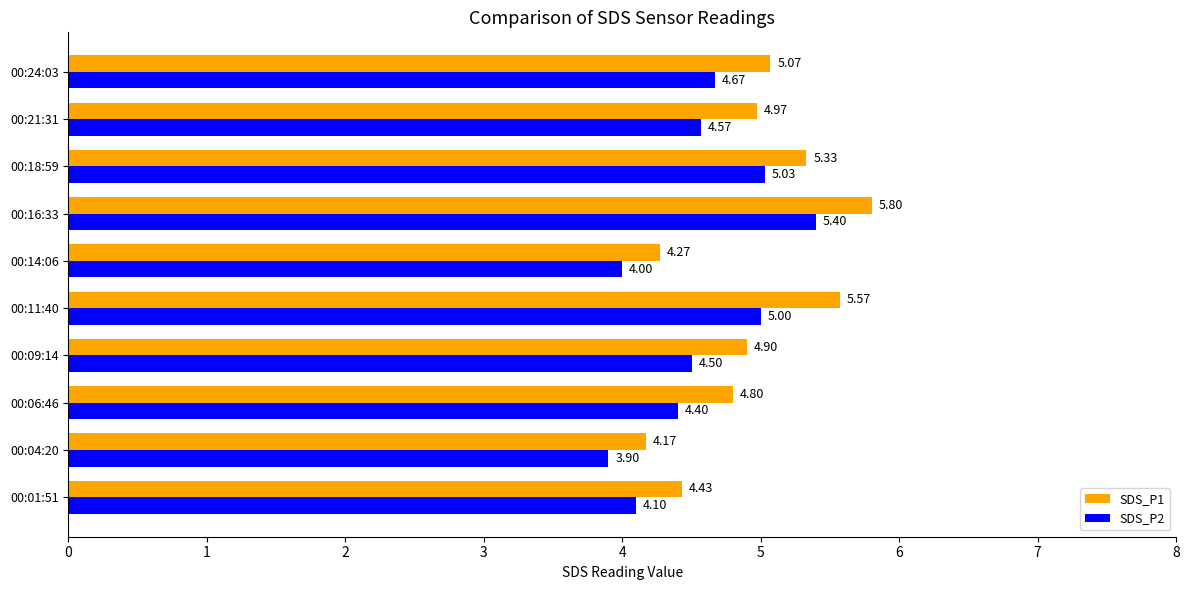

What is the difference between the second highest and minimum values in the SDS_P1 series?

1.4